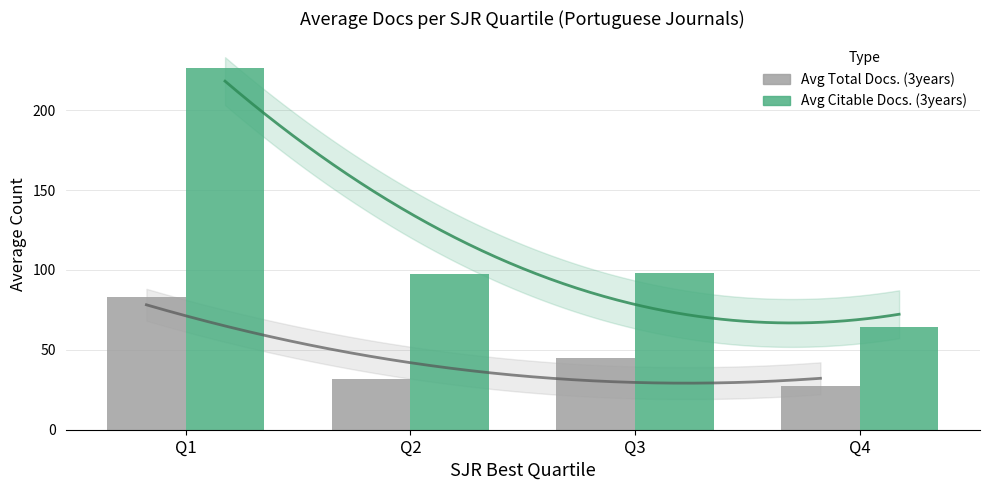

Which series has the largest range (max minus min)?

Avg Citable Docs. (3years)